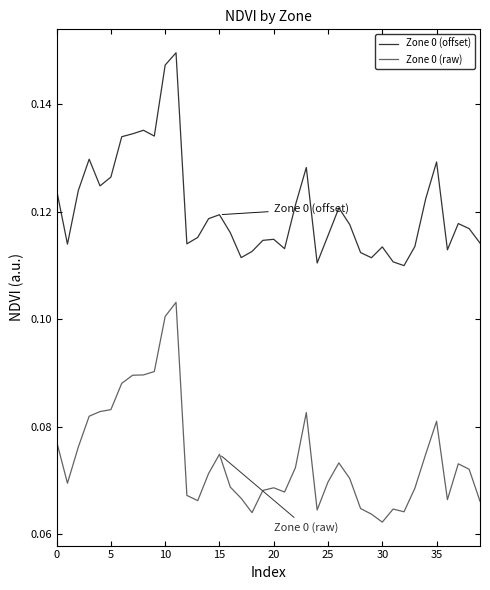

True or false: Zone 0 (offset) and Zone 0 (raw) cross at least once.

False